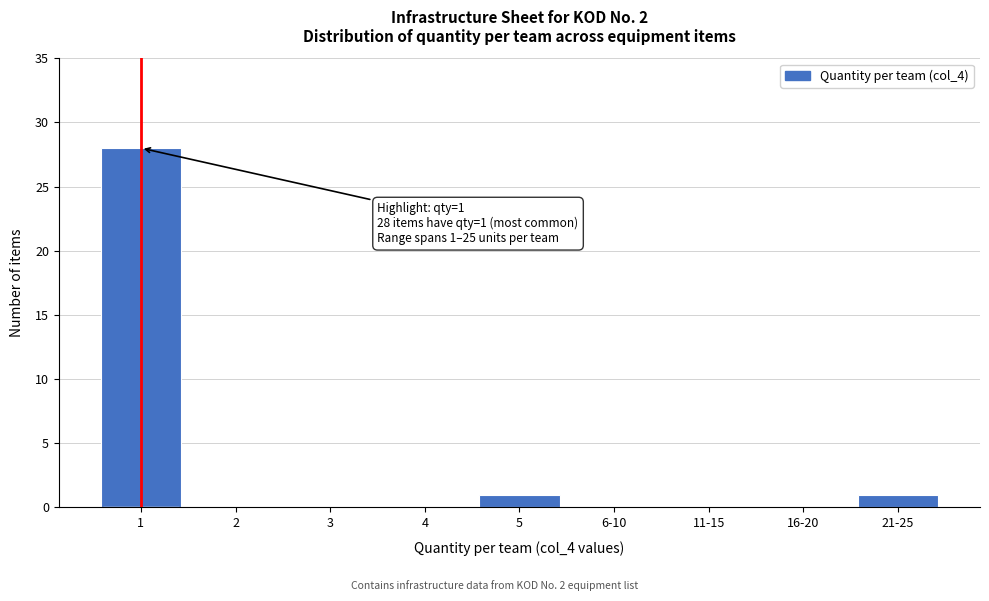

Reading left to right, transcribe all the data shown in this chart.

1=28	2=0	3=0	4=0	5=1	6-10=0	11-15=0	16-20=0	21-25=1